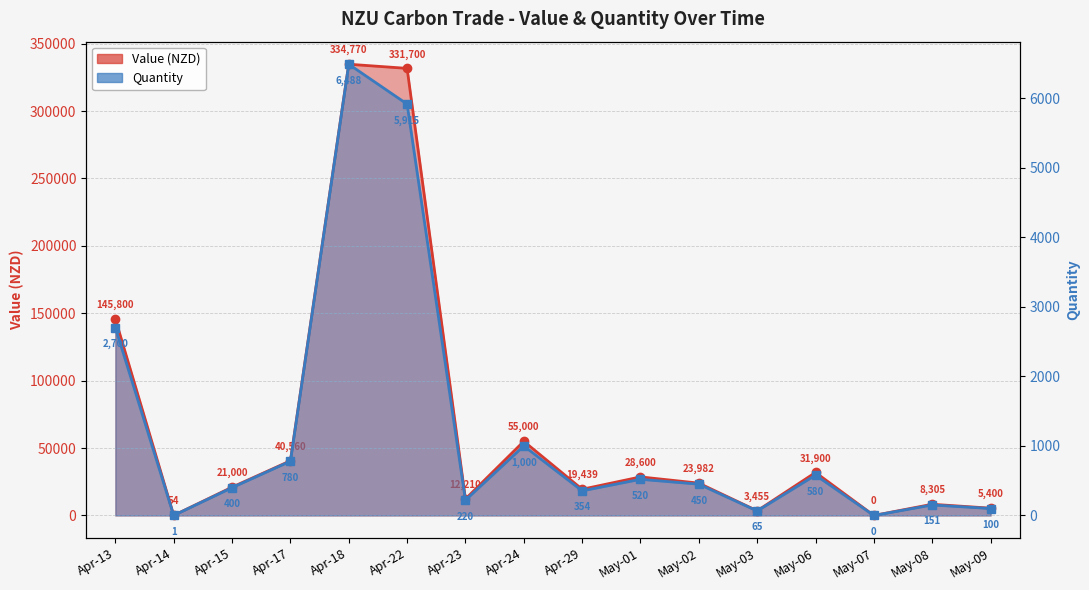

True or false: Quantity has a value of 224.6 at Apr-17.

False